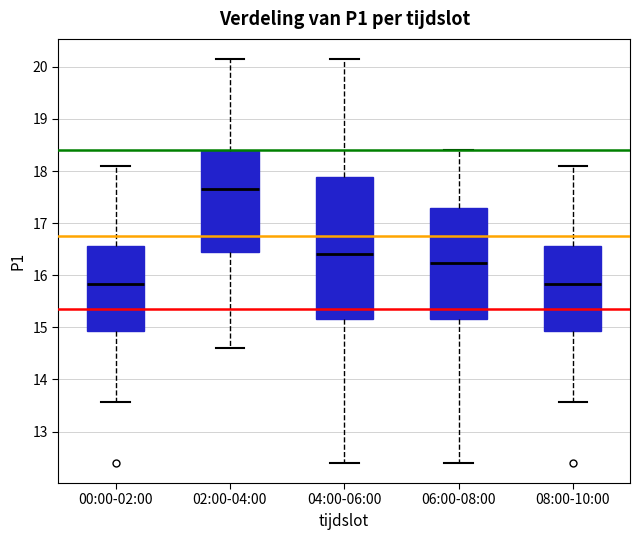

Which box is the tallest, from its lower edge to its upper edge?

04:00-06:00